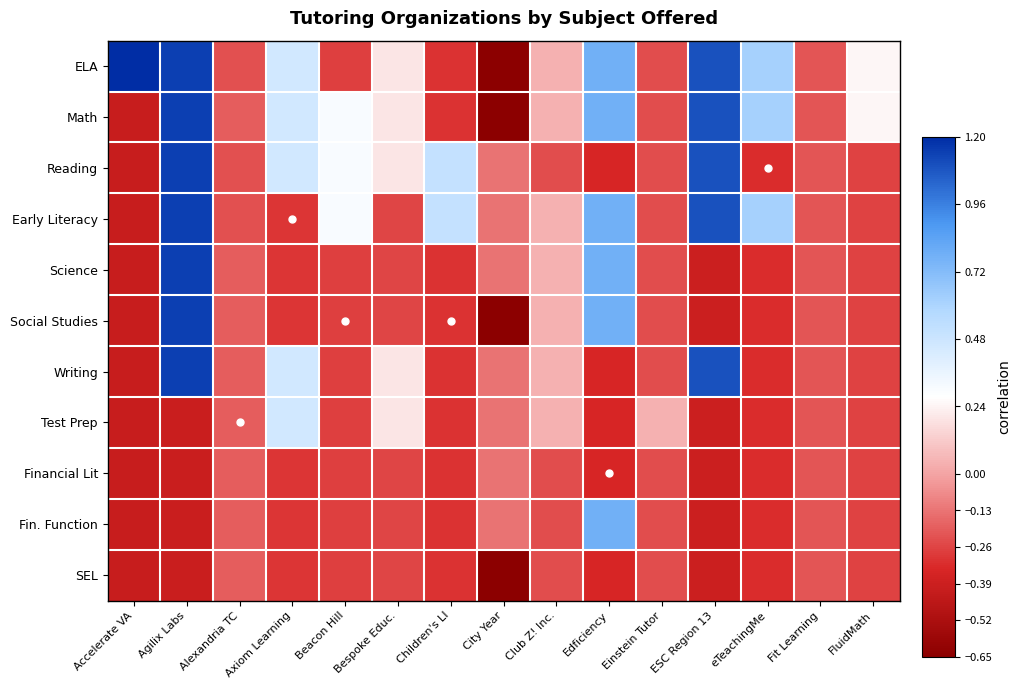

Which series has the largest total across all categories?

ELA